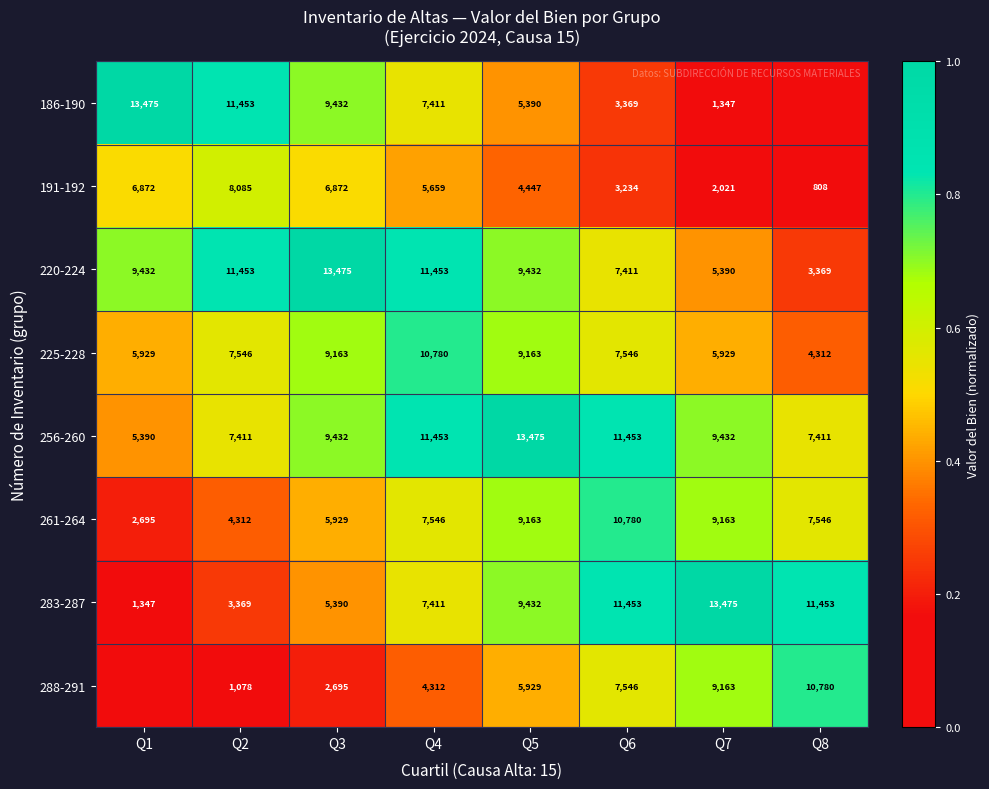

How many distinct data groups are displayed?

8